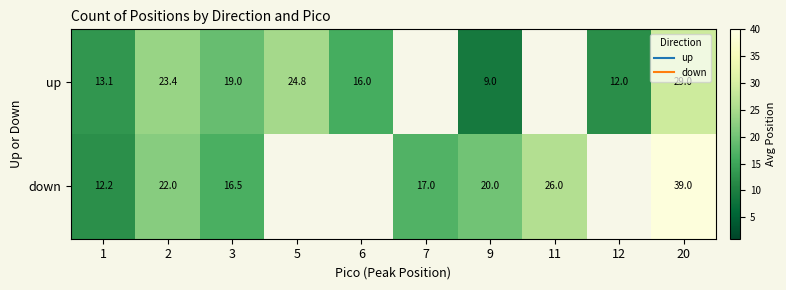

List the labels in order of up value, smallest first.

9, 12, 1, 6, 3, 2, 5, 7, 11, 20